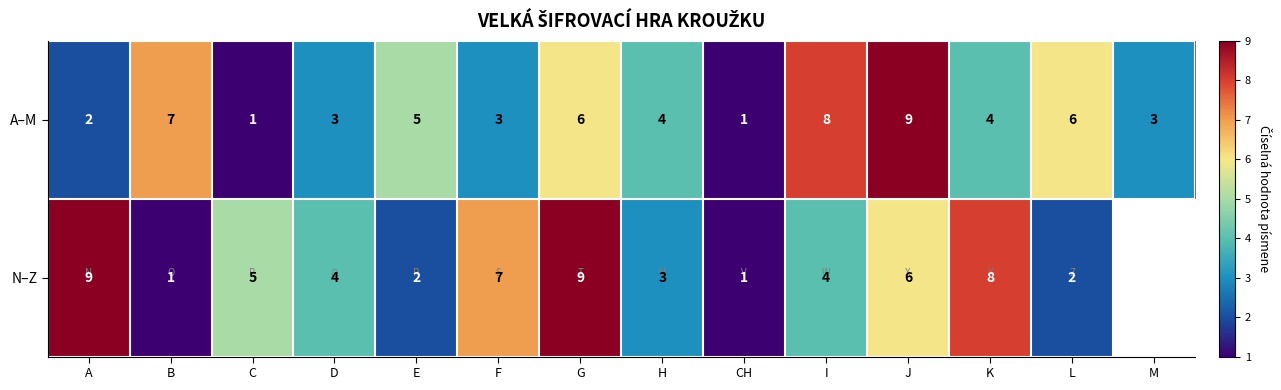

True or false: N–Z has a value of 9 at G.

True